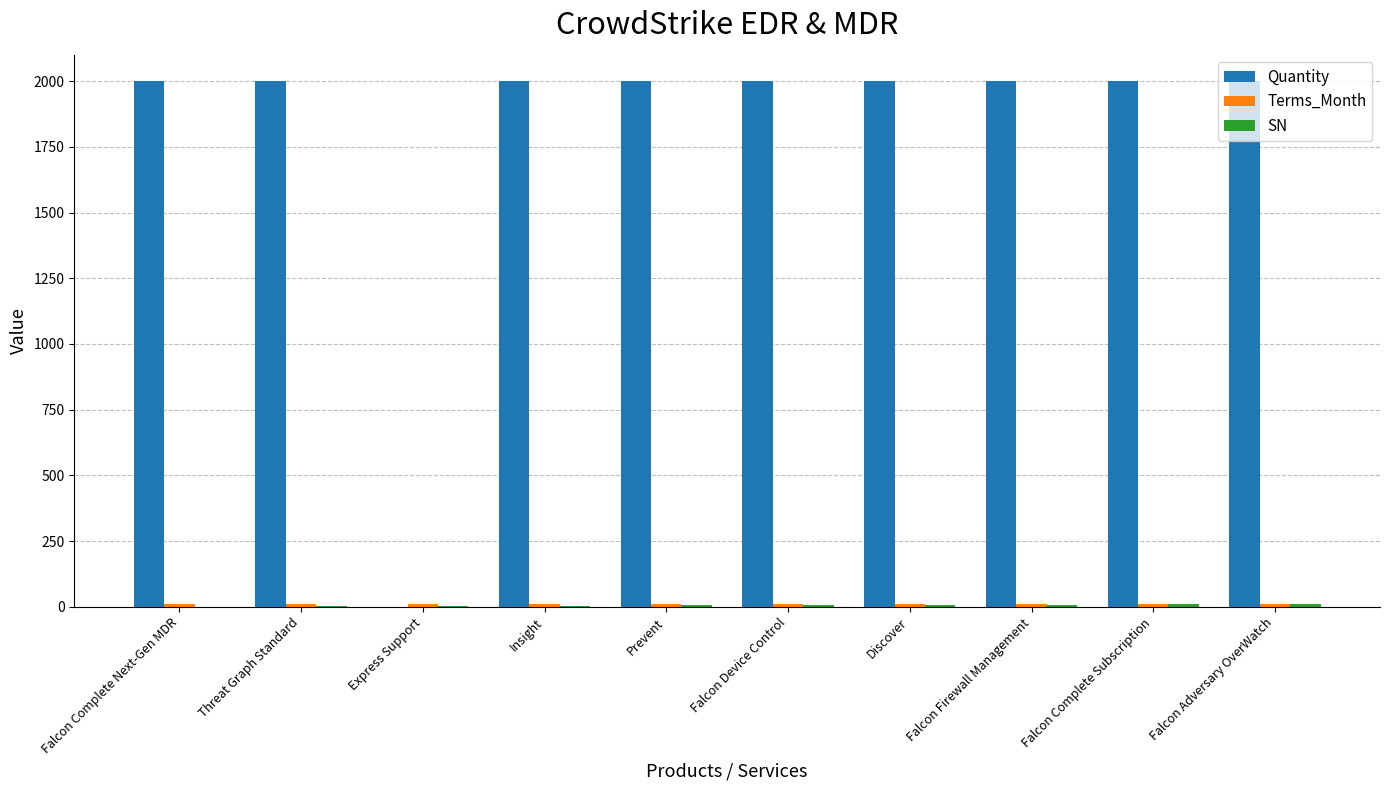

Is it true that Quantity equals 2000 at Insight?

True